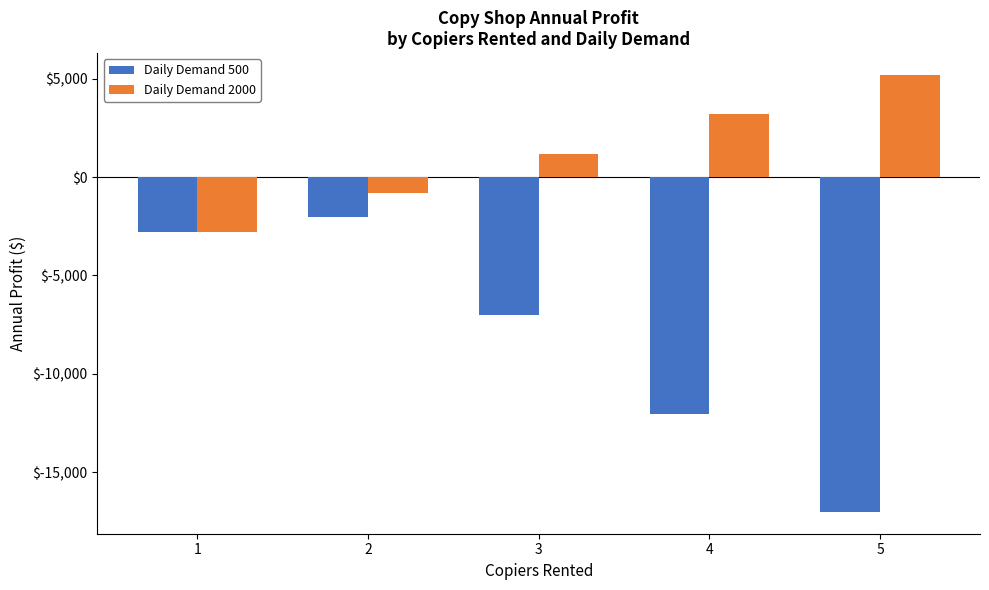

Between 3 and 5, which series saw the biggest shift?

Daily Demand 500